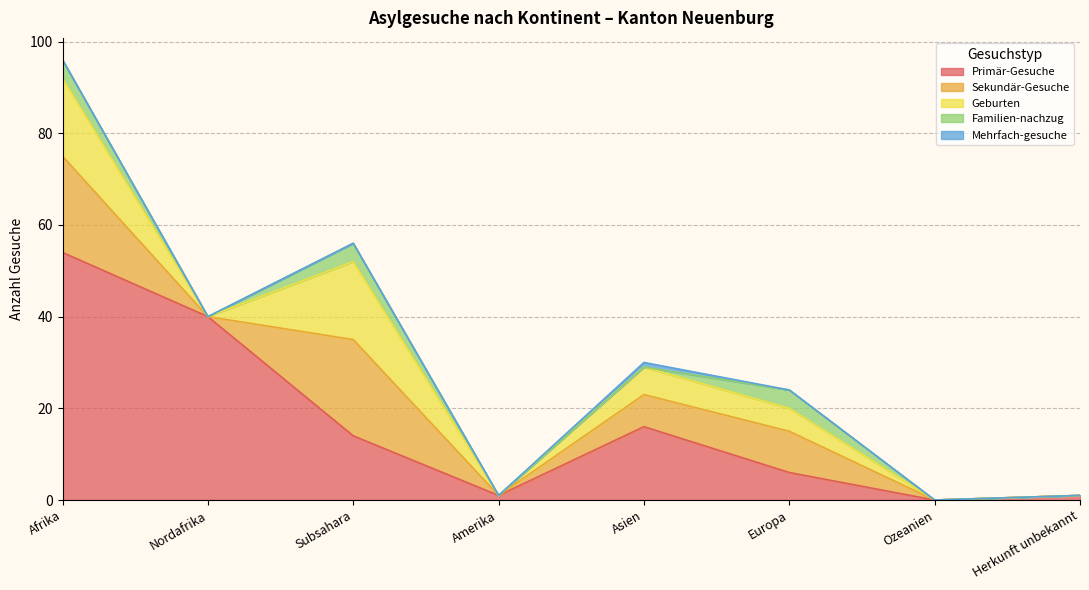

Read the Primär-Gesuche value at Asien, to the nearest 10.

20